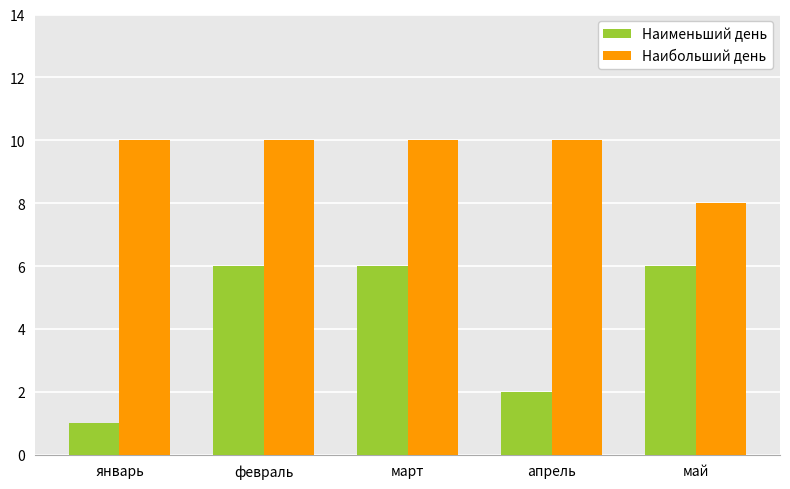

What is the total value across all series at январь?

11